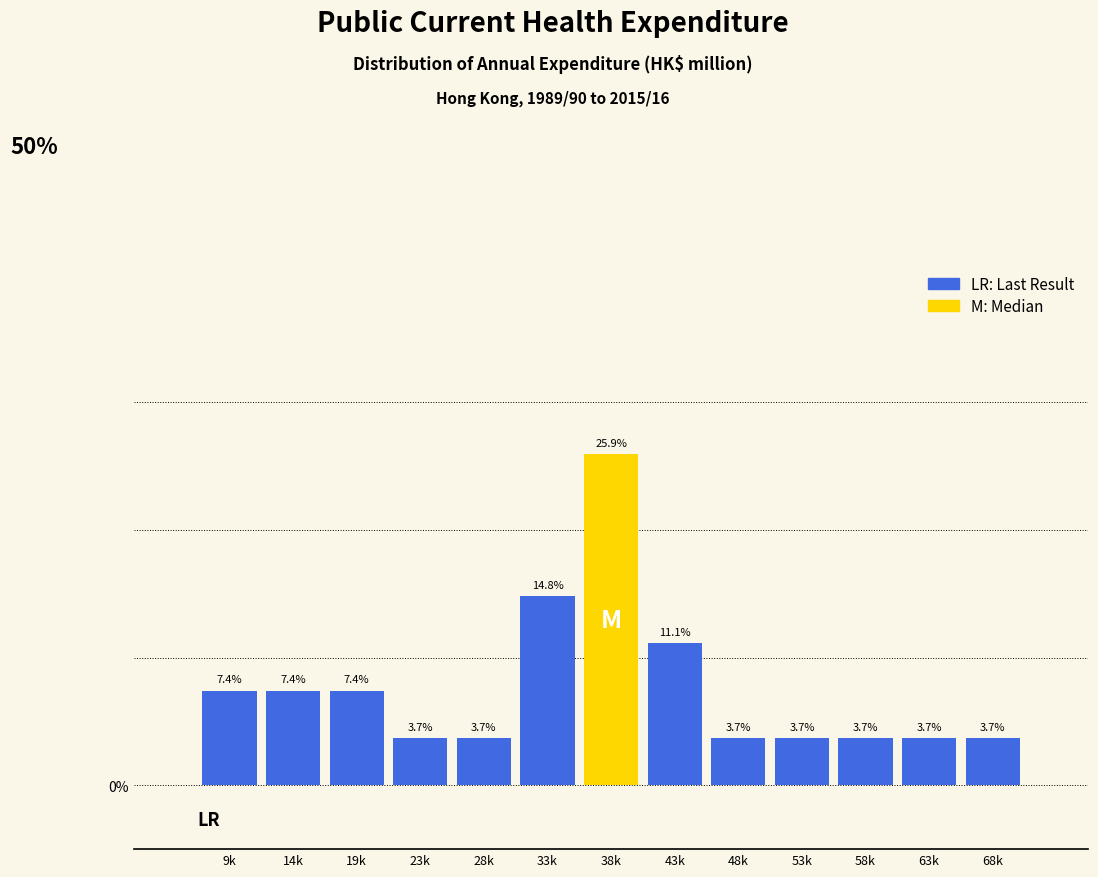

Reading left to right, what are all the values shown in this chart?

9k=7.4	14k=7.4	19k=7.4	23k=3.7	28k=3.7	33k=14.8	38k=25.9	43k=11.1	48k=3.7	53k=3.7	58k=3.7	63k=3.7	68k=3.7